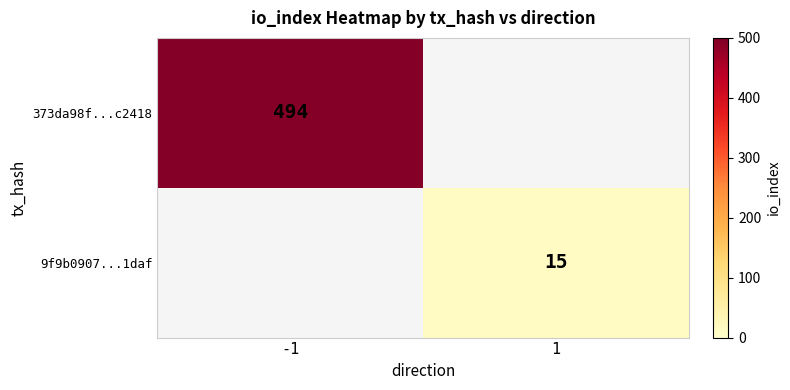

The 373da98f...c2418 series shows 494 at -1. True or false?

True